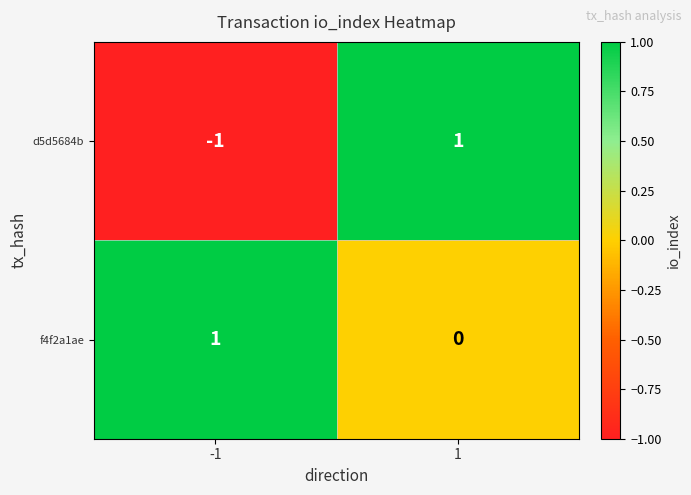

List the series in order of their overall mean, highest first.

f4f2a1ae, d5d5684b